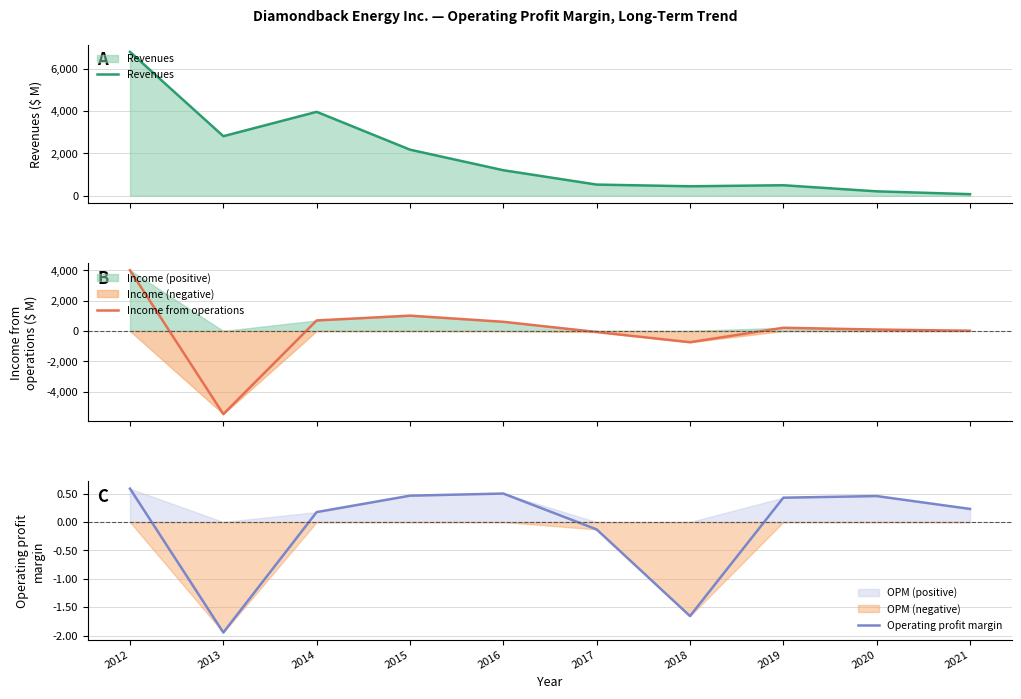

Where is Operating profit margin nearest to the value 0?

2017